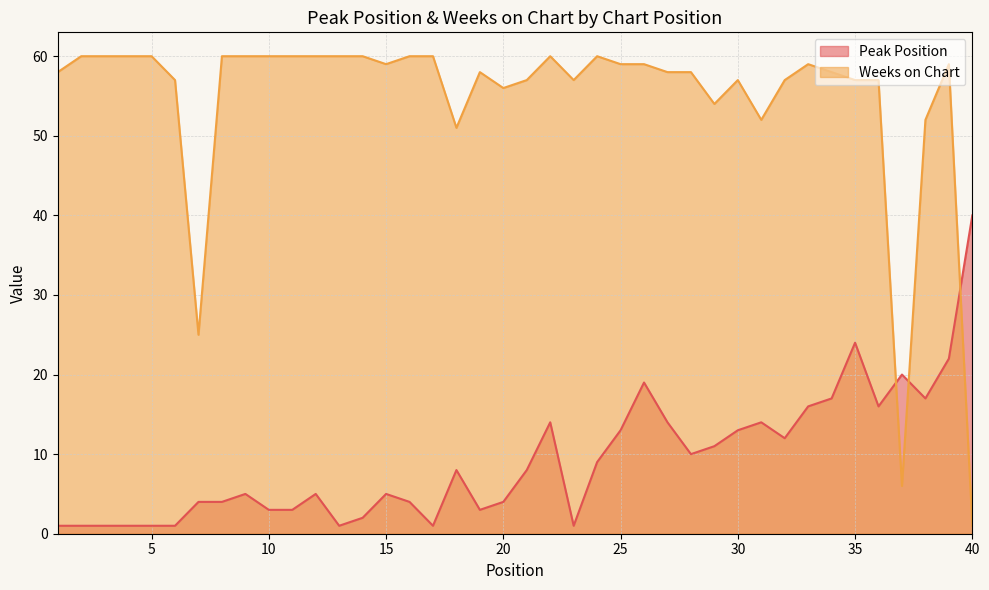

What is the sum of the Weeks on Chart values at 34 and 2?

118